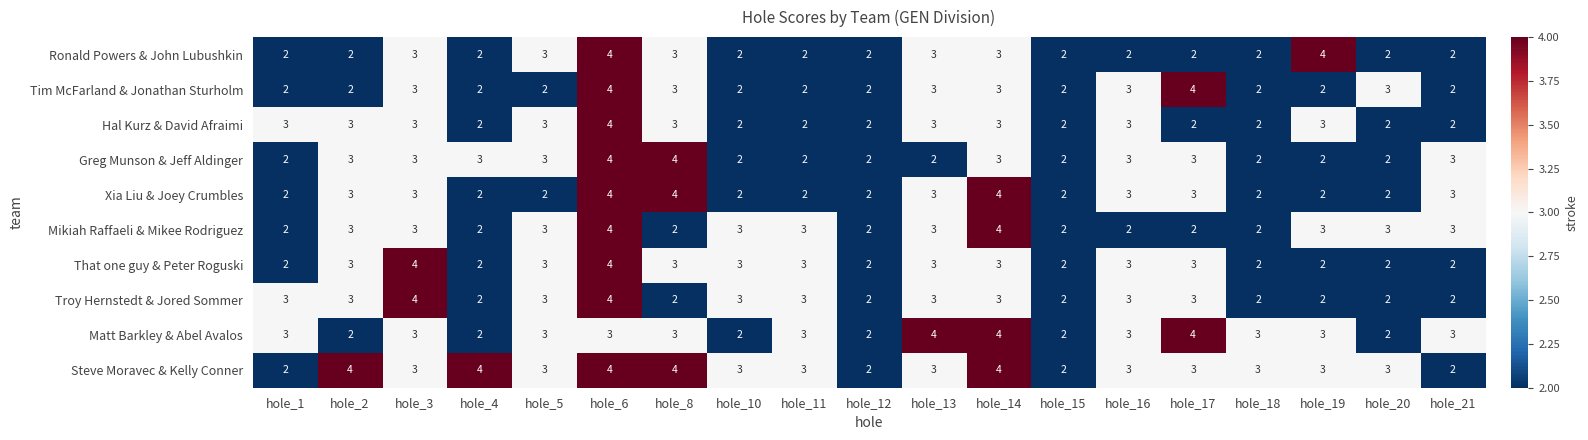

True or false: That one guy & Peter Roguski has a value of 2 at hole_13.

False